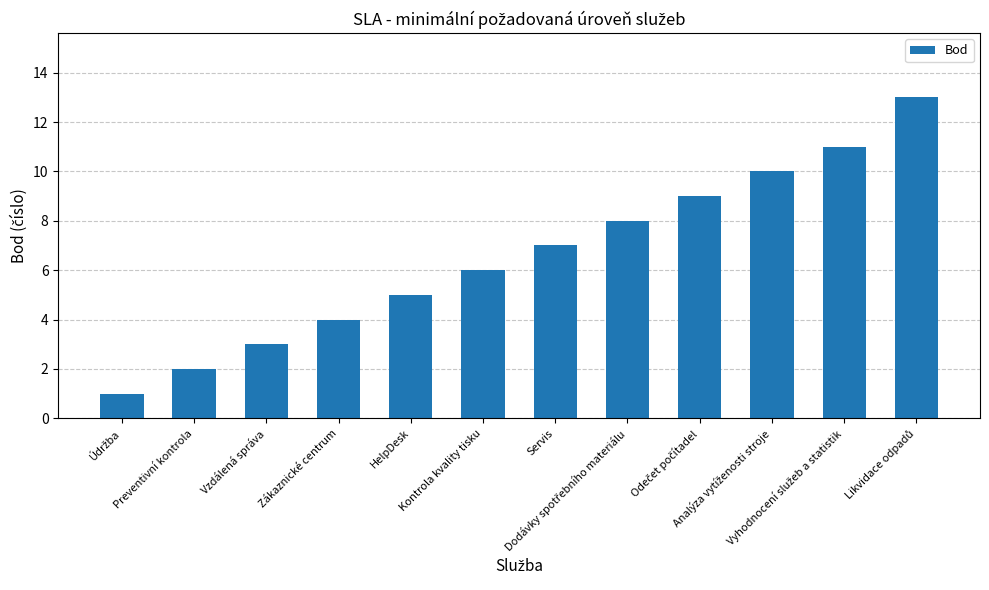

What is the difference between the maximum and minimum values?

12